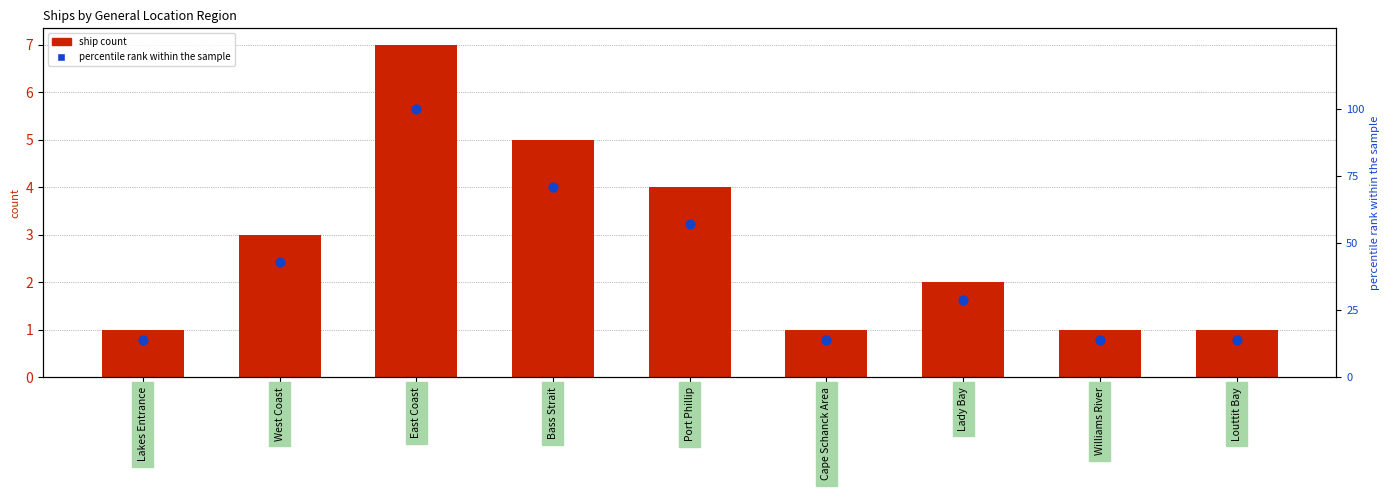

At which category is the sum across all series the highest?

East Coast